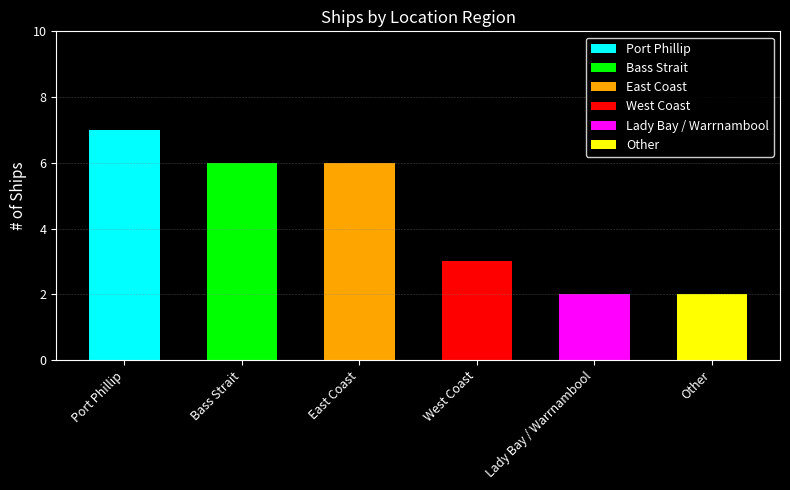

Rank the categories by value from lowest to highest.

Lady Bay / Warrnambool, Other, West Coast, Bass Strait, East Coast, Port Phillip